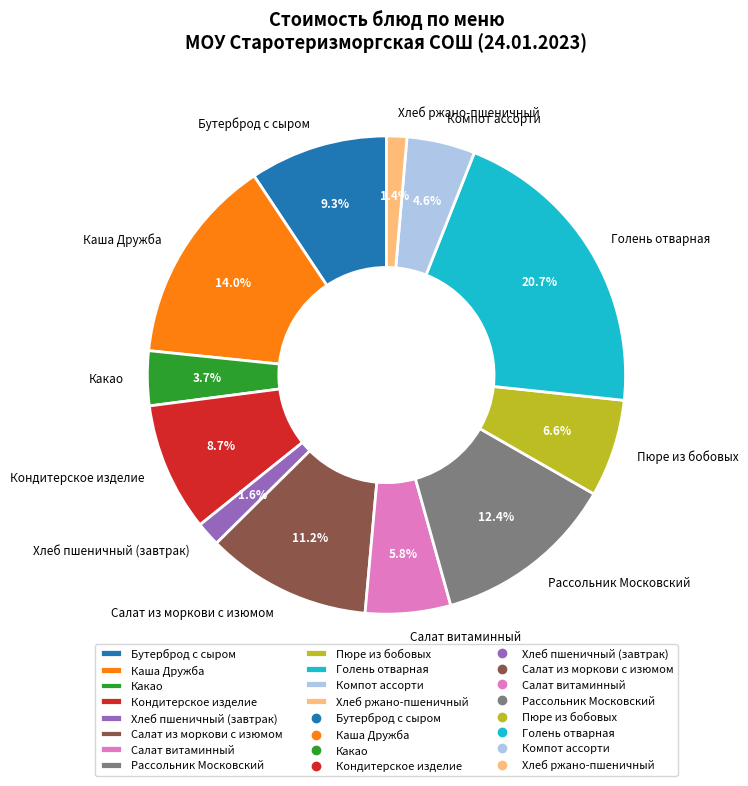

What percentage is the Хлеб пшеничный (завтрак) slice, to the nearest percent?

2%